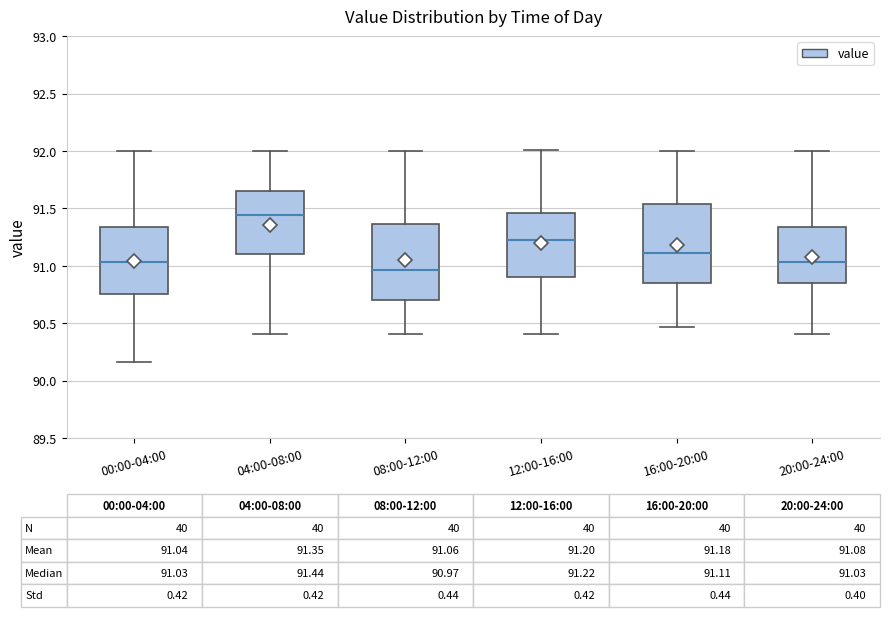

Which box has the lowest median line?

08:00-12:00